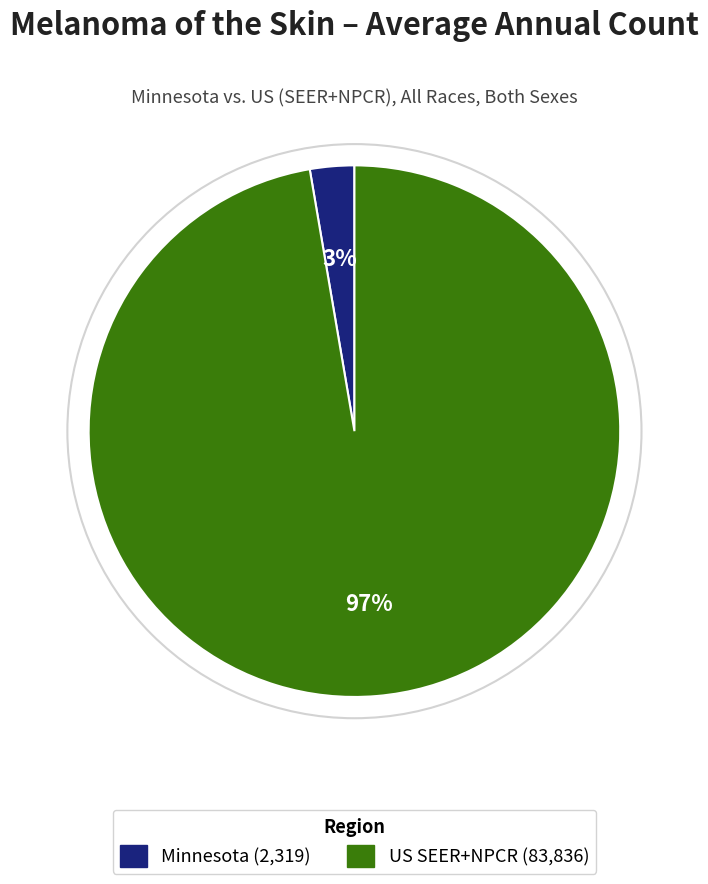

To the nearest percent, what is the average slice percentage?

50%